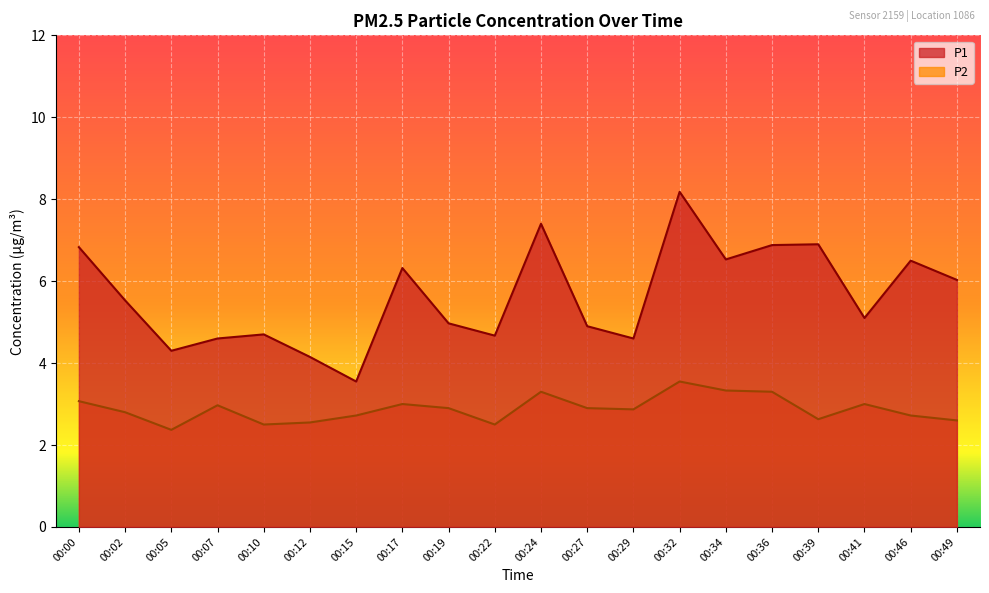

True or false: P2 and P1 intersect in this chart.

False